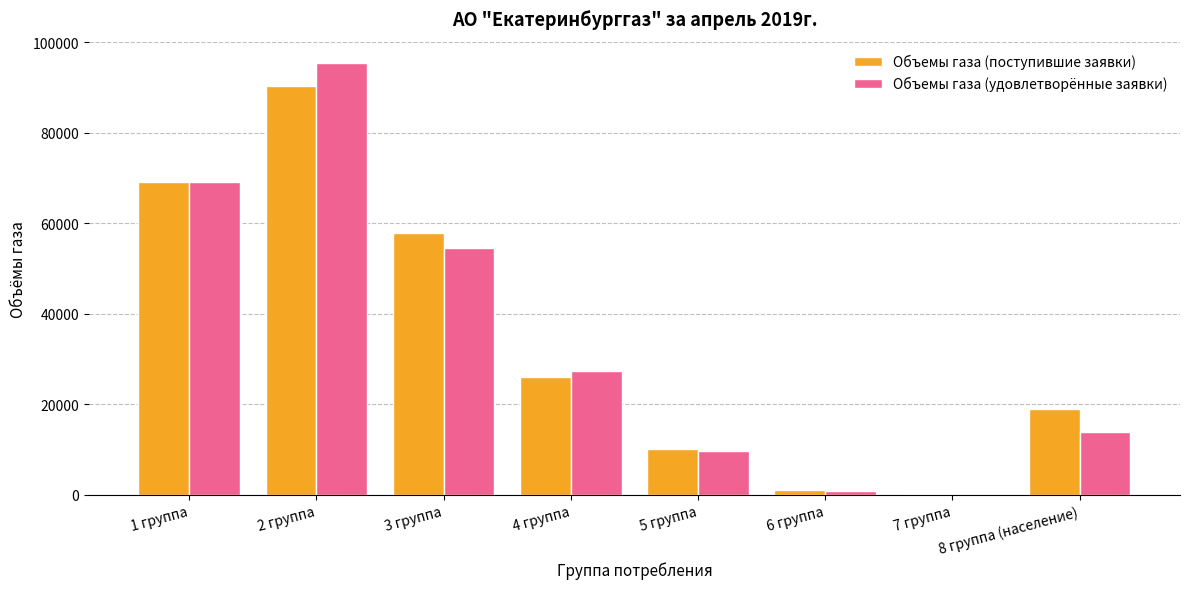

Which label corresponds to the largest value in the chart?

2 группа